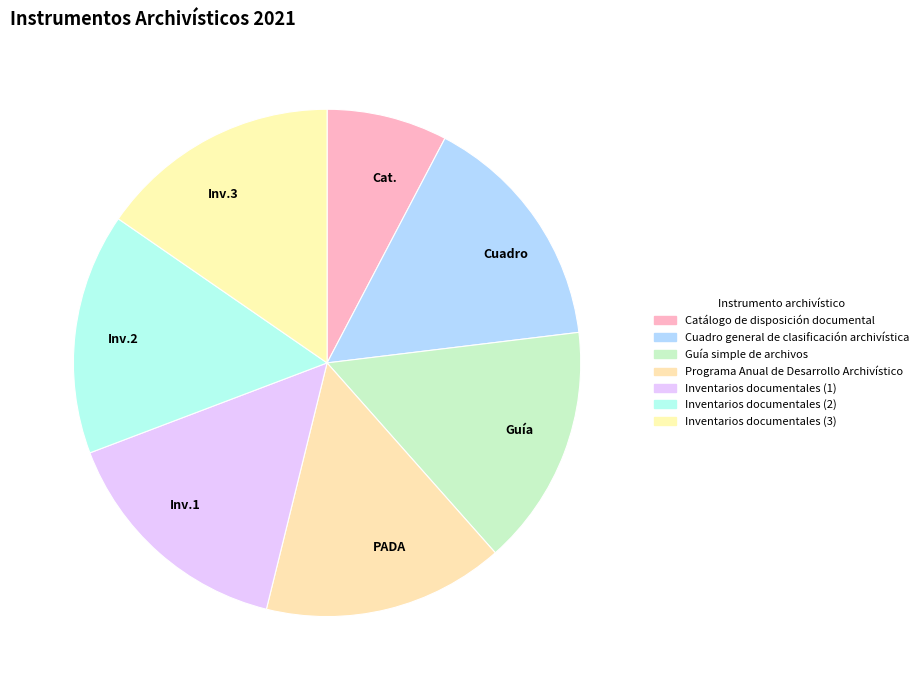

Which slice is the smallest?

Cat.